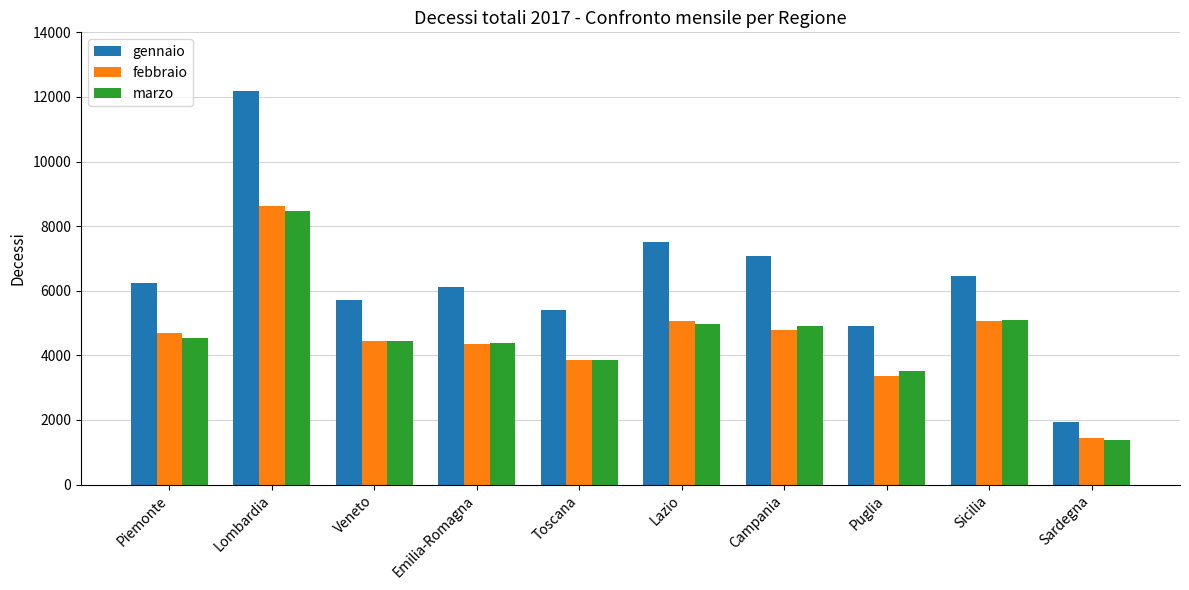

What is the label of the 10th bar from the left?

Sardegna